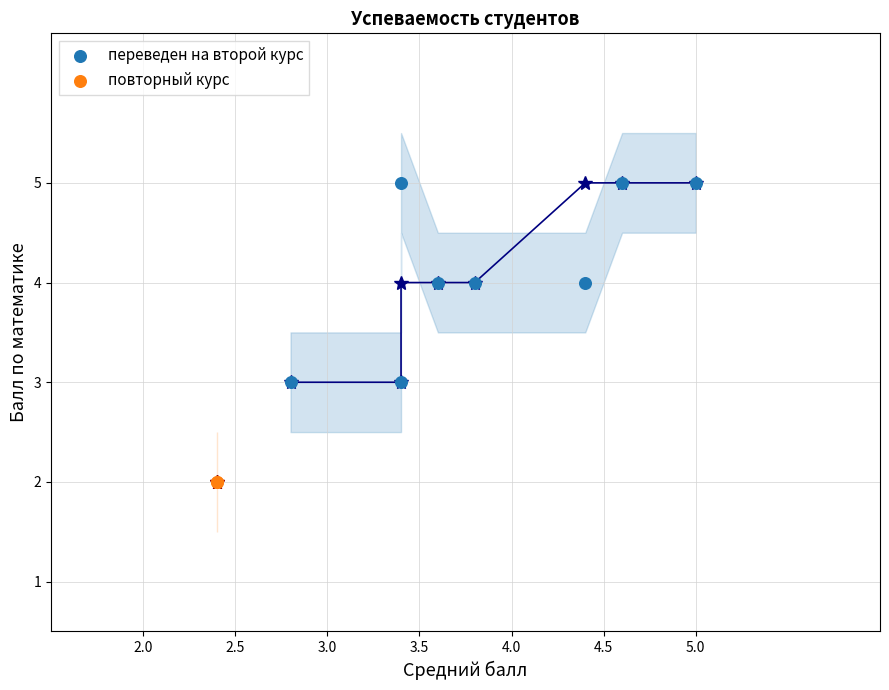

Which series reaches the minimum Y coordinate?

повторный курс